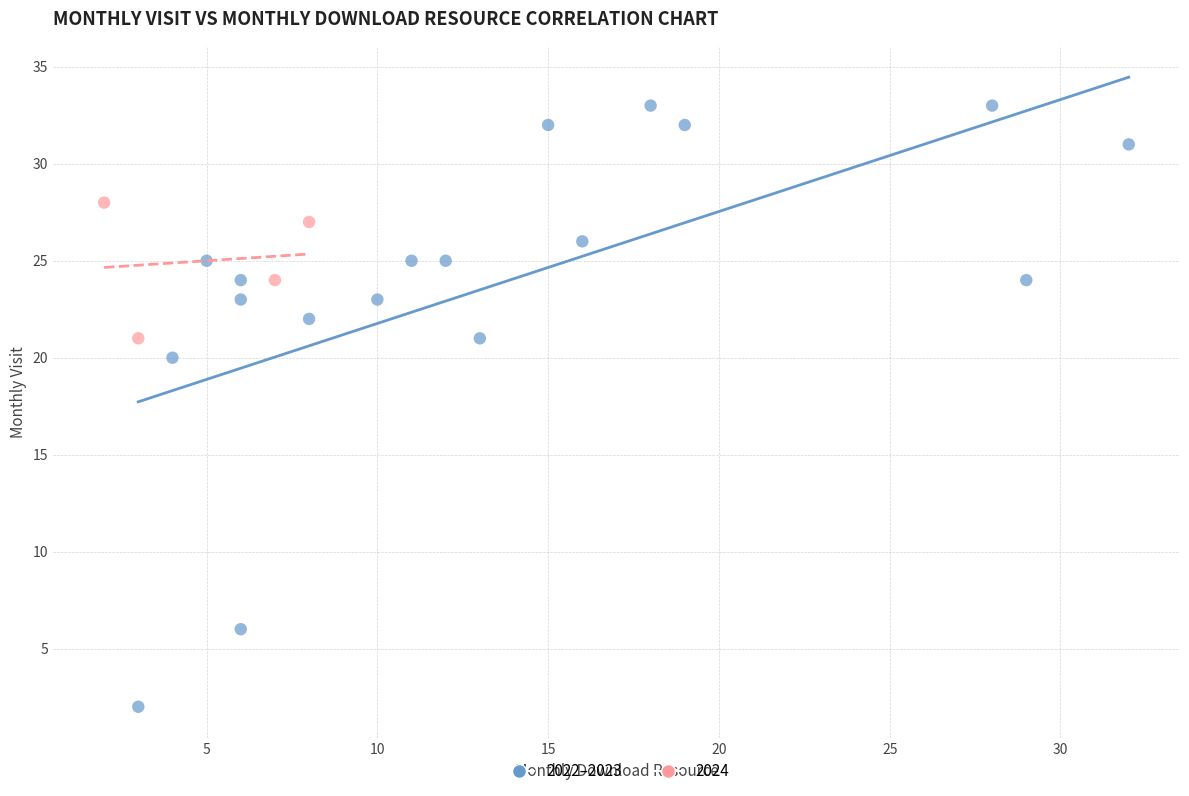

Which series contains the highest Y value?

2022–2023